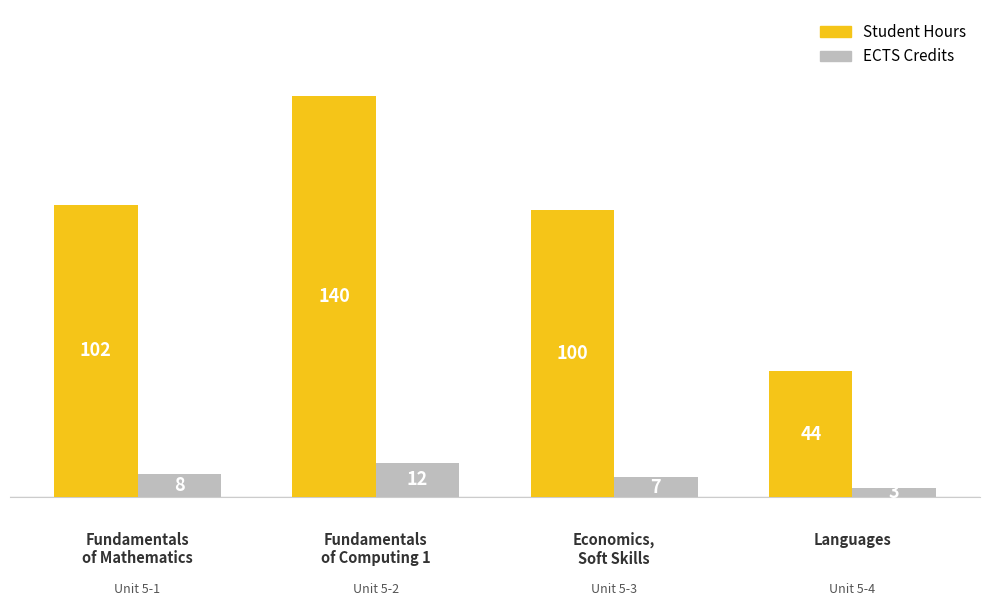

How many values in the Student Hours series are below 102?

2